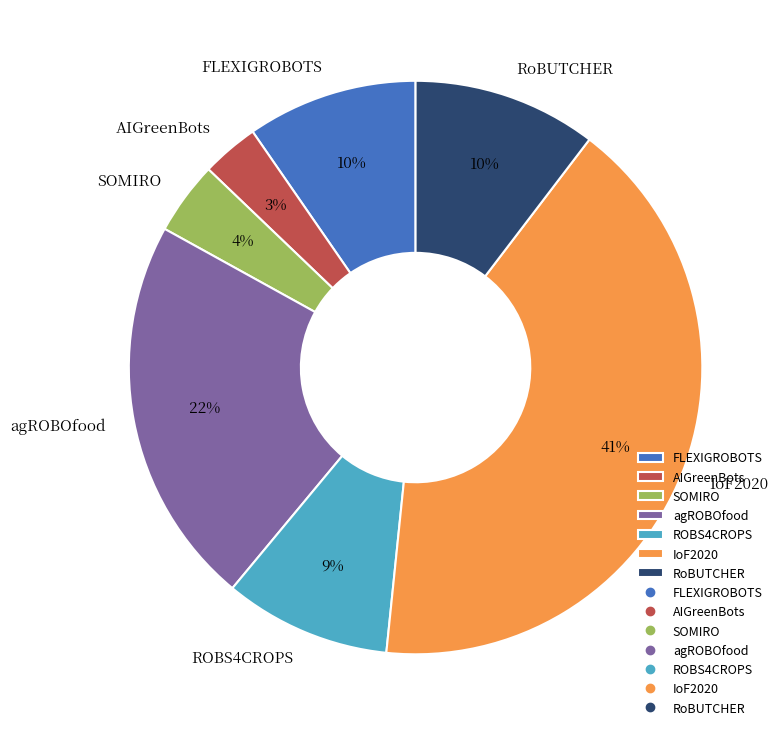

What is the smallest slice in the pie chart?

AIGreenBots